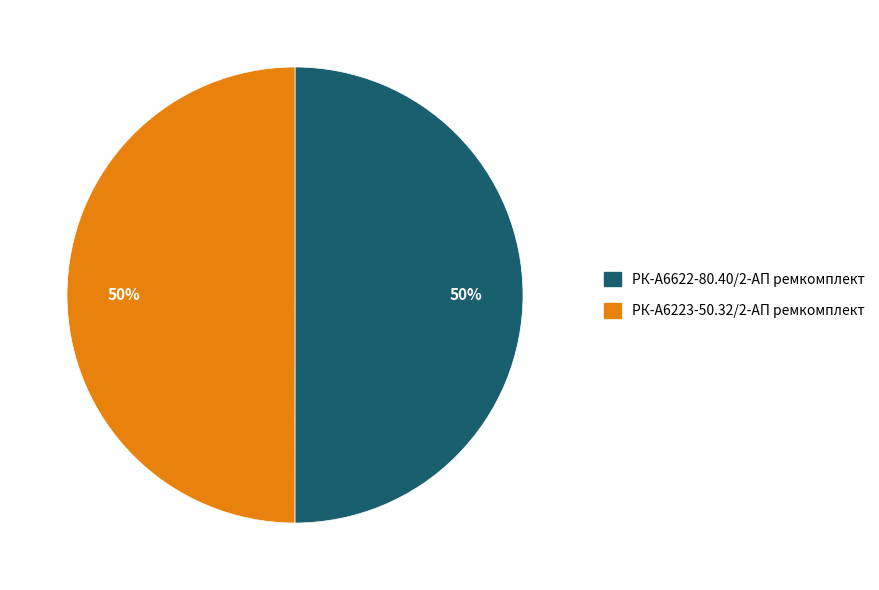

How many segments does this pie chart have?

2